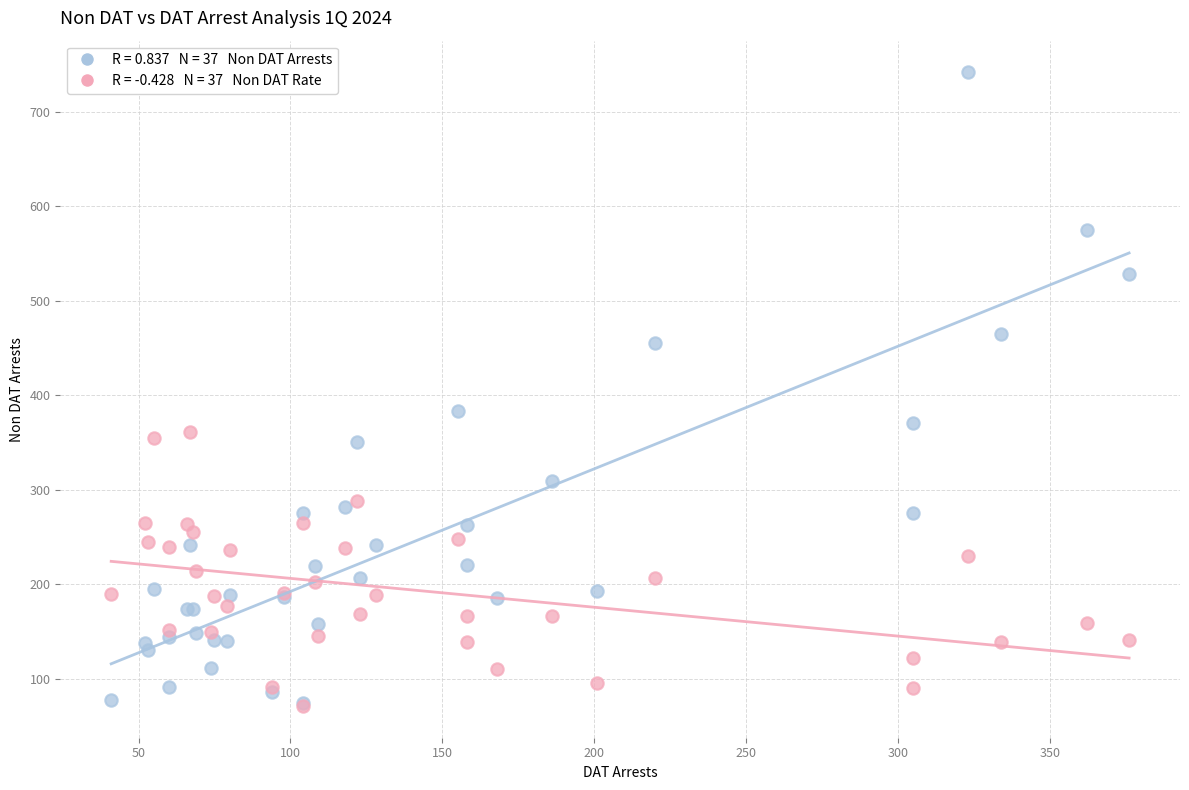

Across all series, what Y value is closest to 406?

384.0